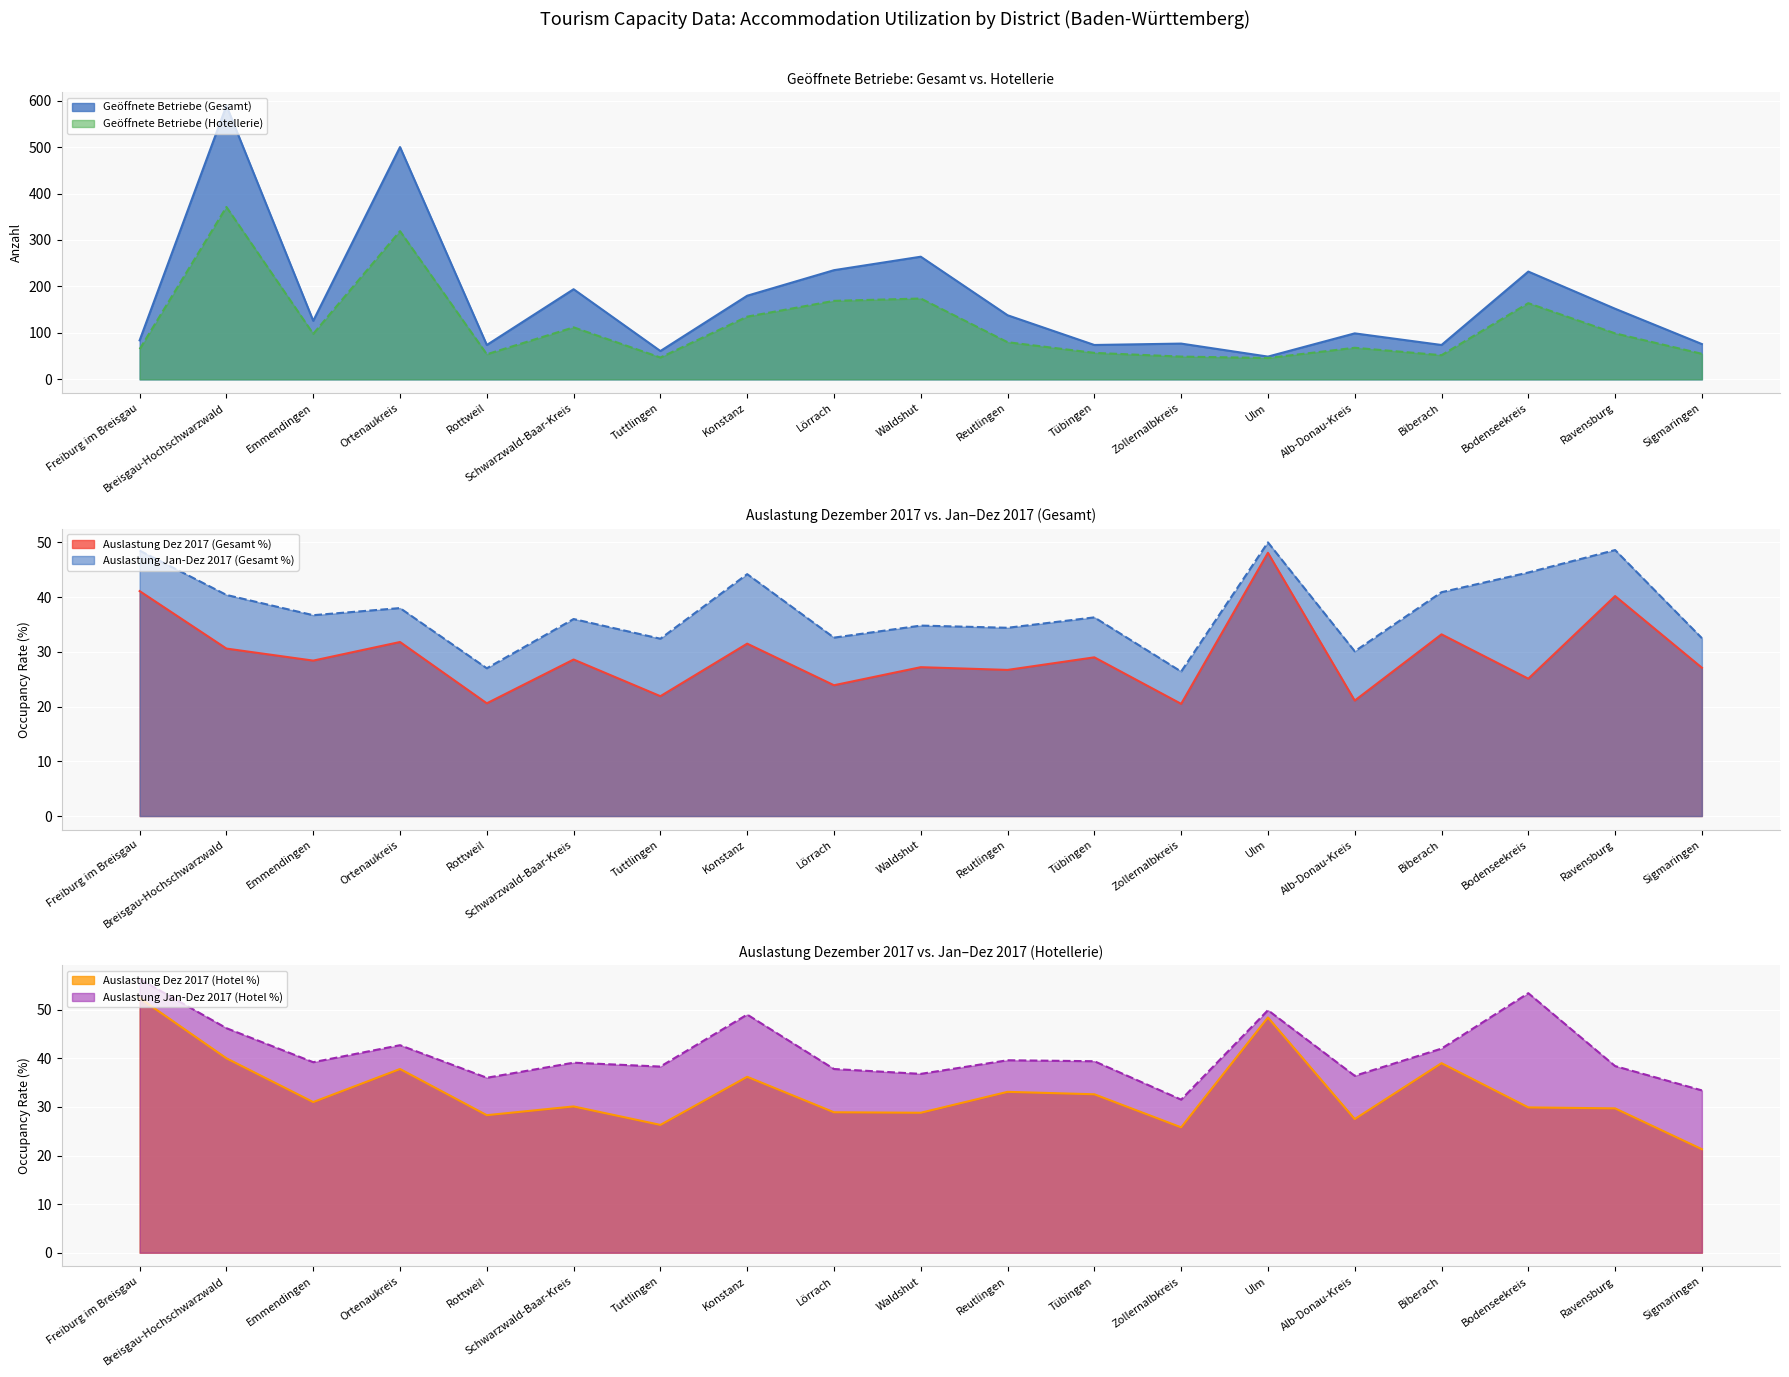

Reading left to right, extract all data points from this chart.

Geöffnete Betriebe (Gesamt): Freiburg im Breisgau=84.0	Breisgau-Hochschwarzwald=589.0	Emmendingen=126.0	Ortenaukreis=500.0	Rottweil=74.0	Schwarzwald-Baar-Kreis=194.0	Tuttlingen=61.0	Konstanz=180.0	Lörrach=235.0	Waldshut=264.0	Reutlingen=138.0	Tübingen=74.0	Zollernalbkreis=77.0	Ulm=49.0	Alb-Donau-Kreis=99.0	Biberach=74.0	Bodenseekreis=232.0	Ravensburg=152.0	Sigmaringen=76.0
Geöffnete Betriebe (Hotellerie): Freiburg im Breisgau=65.0	Breisgau-Hochschwarzwald=371.0	Emmendingen=98.0	Ortenaukreis=319.0	Rottweil=54.0	Schwarzwald-Baar-Kreis=112.0	Tuttlingen=47.0	Konstanz=135.0	Lörrach=169.0	Waldshut=174.0	Reutlingen=80.0	Tübingen=57.0	Zollernalbkreis=49.0	Ulm=46.0	Alb-Donau-Kreis=68.0	Biberach=52.0	Bodenseekreis=164.0	Ravensburg=99.0	Sigmaringen=55.0
Auslastung Dez 2017 (Gesamt %): Freiburg im Breisgau=41.1	Breisgau-Hochschwarzwald=30.6	Emmendingen=28.4	Ortenaukreis=31.8	Rottweil=20.6	Schwarzwald-Baar-Kreis=28.6	Tuttlingen=21.9	Konstanz=31.5	Lörrach=23.9	Waldshut=27.2	Reutlingen=26.7	Tübingen=29.0	Zollernalbkreis=20.5	Ulm=48.1	Alb-Donau-Kreis=21.1	Biberach=33.2	Bodenseekreis=25.1	Ravensburg=40.2	Sigmaringen=27.1
Auslastung Jan-Dez 2017 (Gesamt %): Freiburg im Breisgau=48.5	Breisgau-Hochschwarzwald=40.4	Emmendingen=36.7	Ortenaukreis=38.0	Rottweil=27.0	Schwarzwald-Baar-Kreis=36.0	Tuttlingen=32.4	Konstanz=44.2	Lörrach=32.6	Waldshut=34.8	Reutlingen=34.4	Tübingen=36.3	Zollernalbkreis=26.4	Ulm=50.0	Alb-Donau-Kreis=30.1	Biberach=40.9	Bodenseekreis=44.5	Ravensburg=48.6	Sigmaringen=32.5
Auslastung Dez 2017 (Hotel %): Freiburg im Breisgau=52.4	Breisgau-Hochschwarzwald=40.0	Emmendingen=31.0	Ortenaukreis=37.8	Rottweil=28.3	Schwarzwald-Baar-Kreis=30.1	Tuttlingen=26.3	Konstanz=36.2	Lörrach=28.9	Waldshut=28.8	Reutlingen=33.1	Tübingen=32.6	Zollernalbkreis=25.8	Ulm=48.4	Alb-Donau-Kreis=27.5	Biberach=39.0	Bodenseekreis=29.9	Ravensburg=29.7	Sigmaringen=21.3
Auslastung Jan-Dez 2017 (Hotel %): Freiburg im Breisgau=56.3	Breisgau-Hochschwarzwald=46.2	Emmendingen=39.2	Ortenaukreis=42.7	Rottweil=36.0	Schwarzwald-Baar-Kreis=39.1	Tuttlingen=38.3	Konstanz=49.0	Lörrach=37.8	Waldshut=36.8	Reutlingen=39.6	Tübingen=39.4	Zollernalbkreis=31.5	Ulm=49.9	Alb-Donau-Kreis=36.4	Biberach=42.0	Bodenseekreis=53.4	Ravensburg=38.4	Sigmaringen=33.4